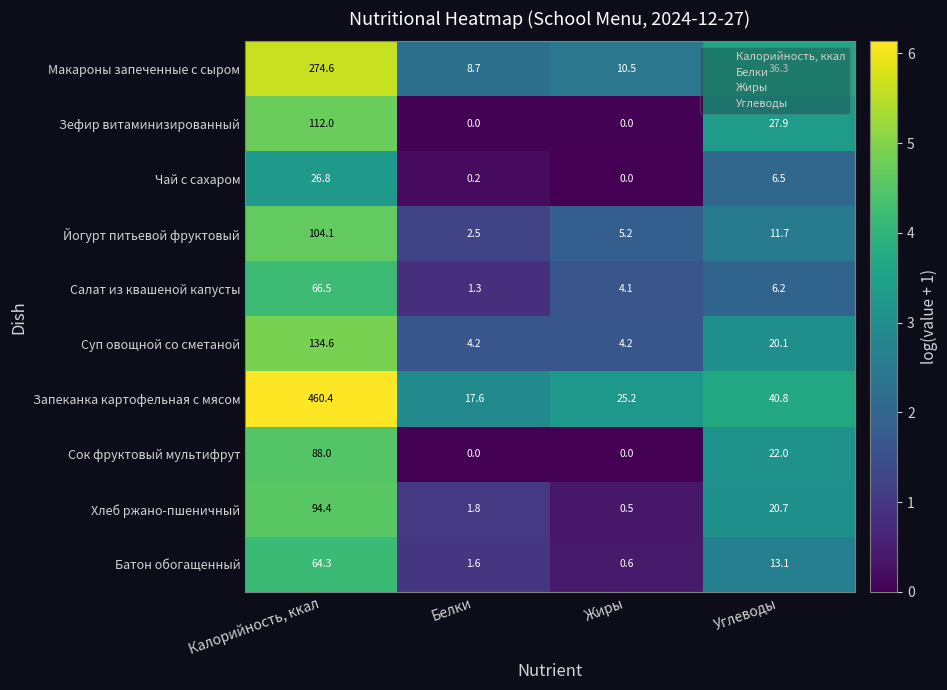

Is it true that Суп овощной со сметаной equals 27.1 at Калорийность, ккал?

False